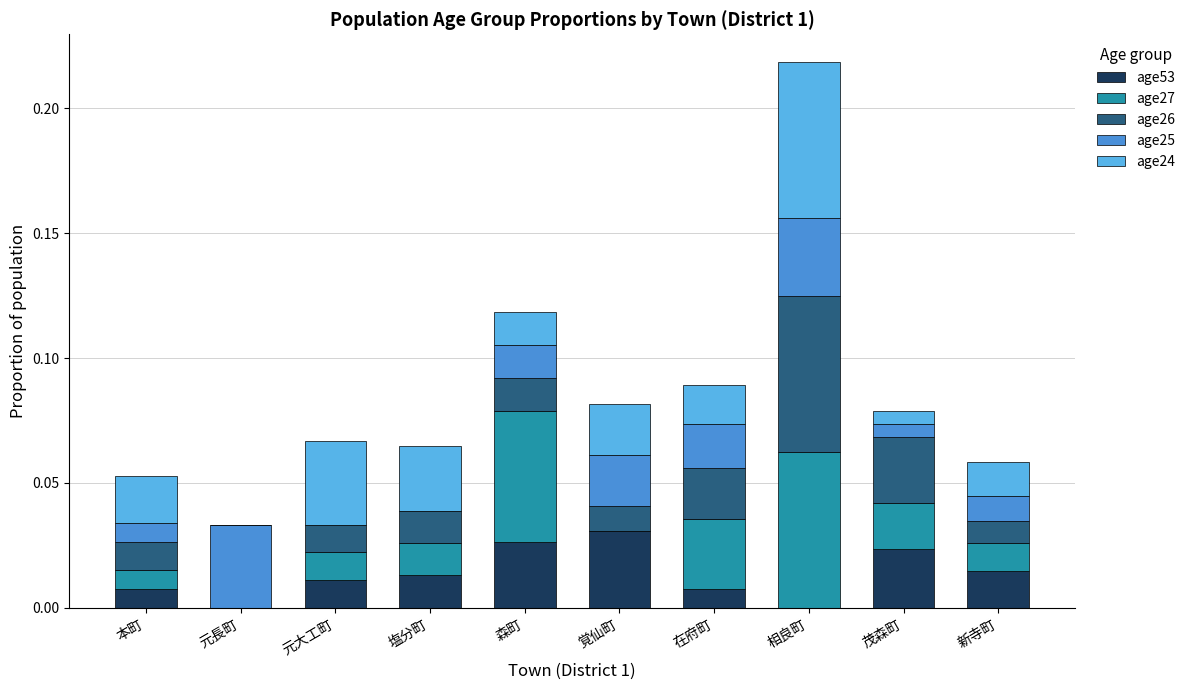

Are the bars horizontal?

No